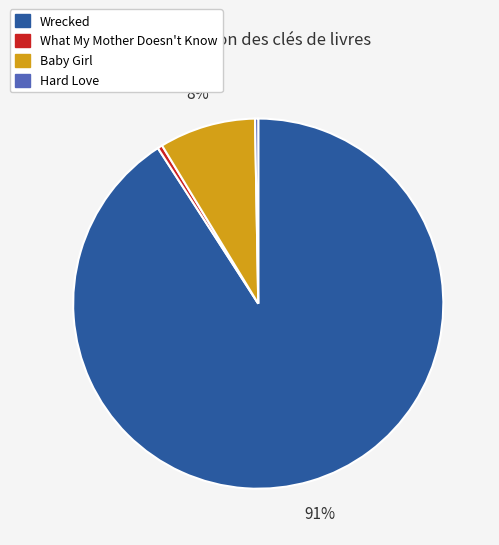

What is the majority slice?

Wrecked